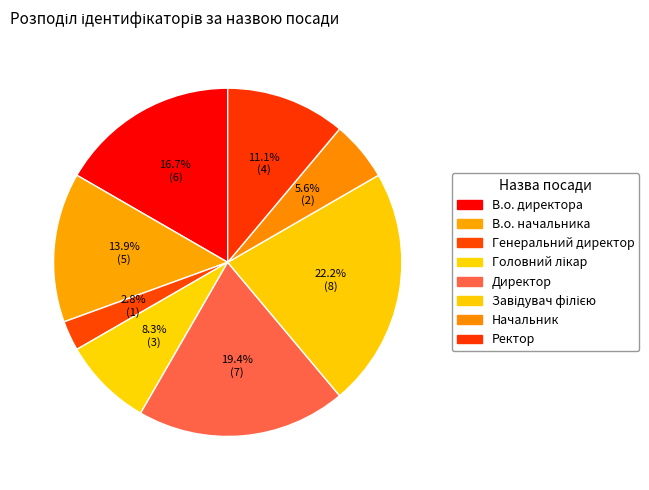

To the nearest percent, what is the difference between the В.о. директора and В.о. начальника slice percentages?

3%